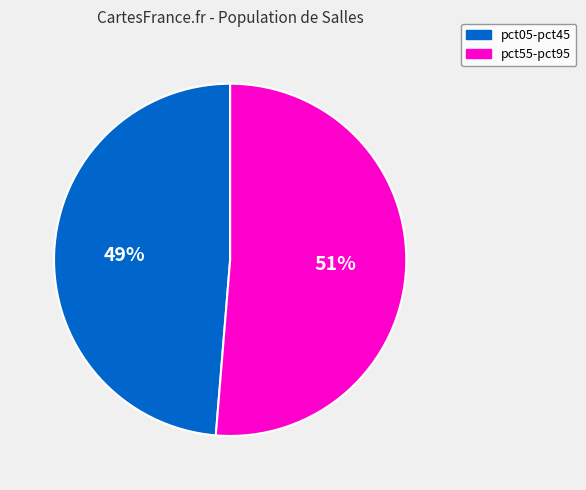

Is there any slice that represents more than half of the pie?

Yes